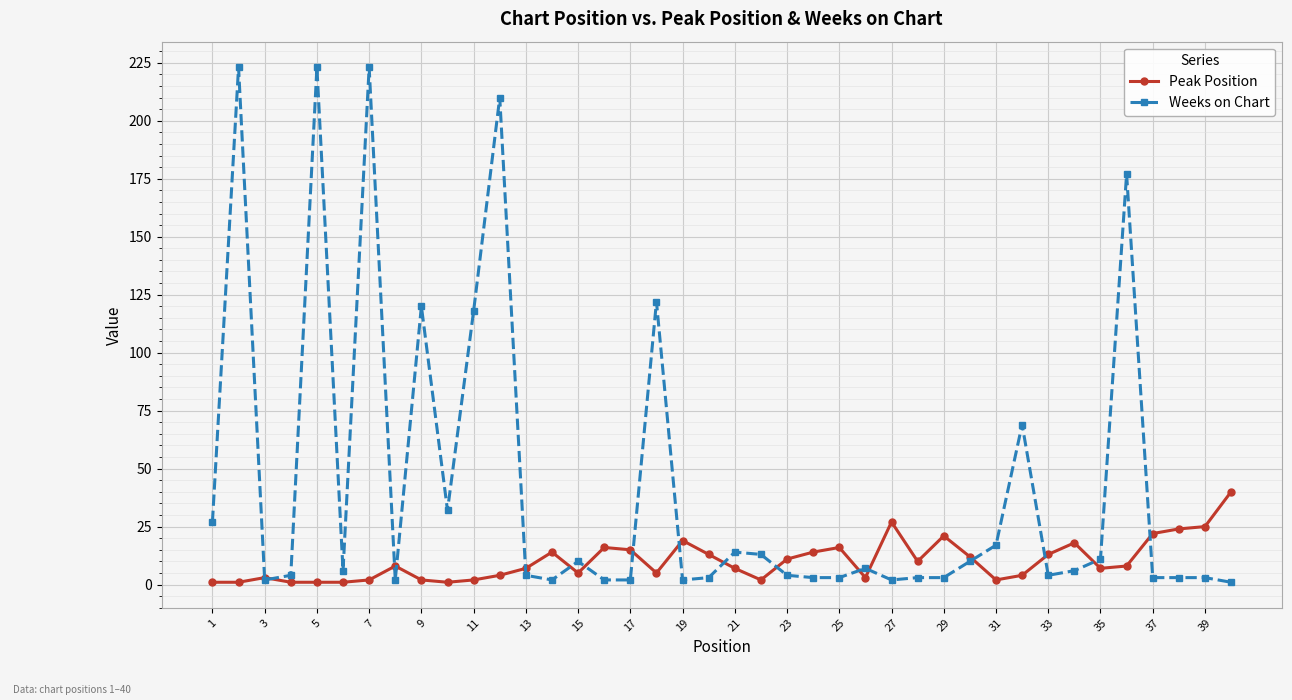

At how many categories does at least one series exceed 141?

5